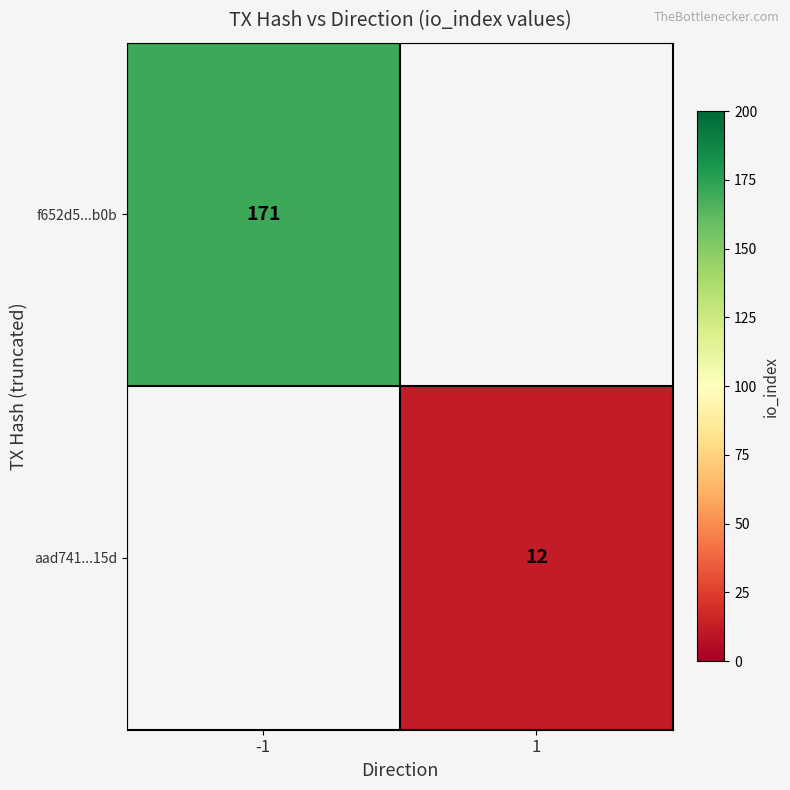

The aad741...15d series shows 12 at 1. True or false?

True